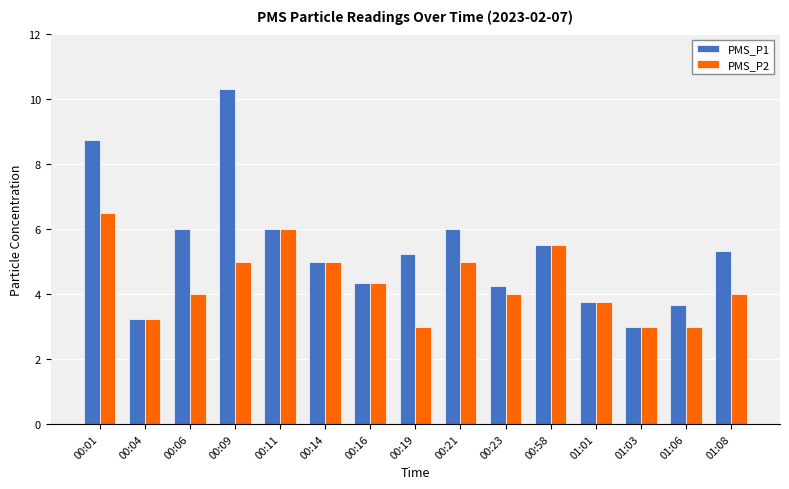

How many categories are shown in the chart?

15